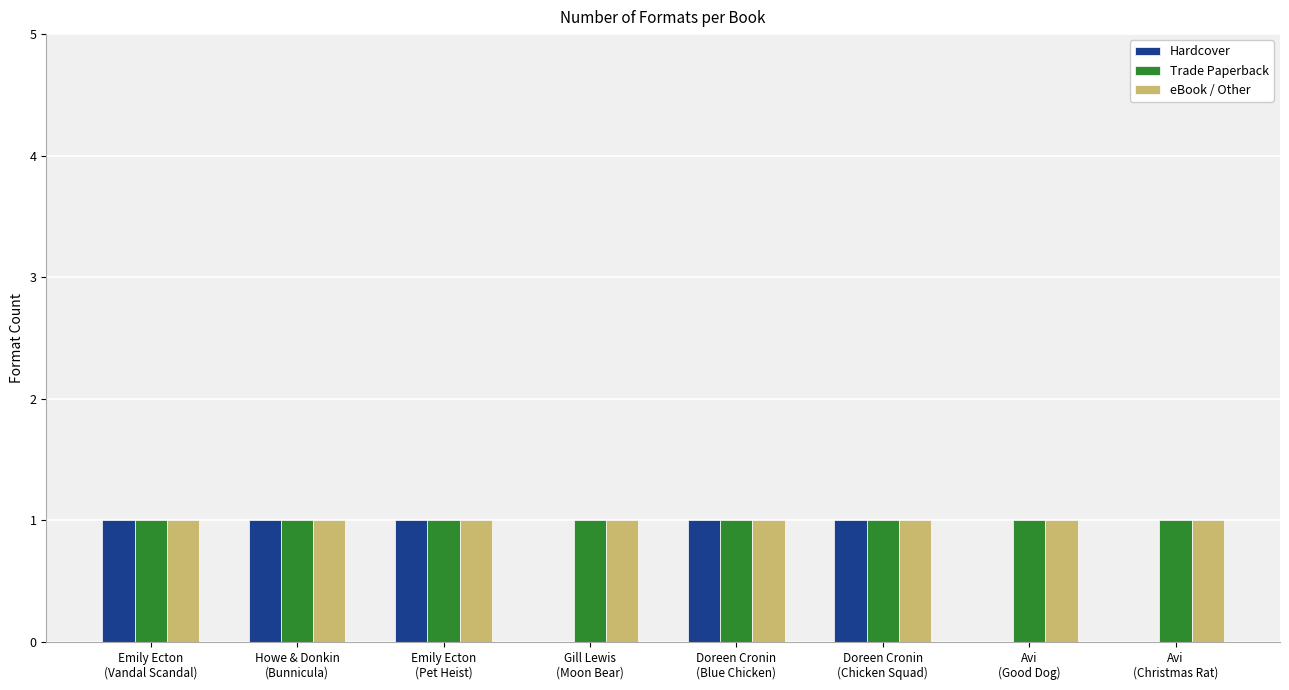

Which series has the largest range (max minus min)?

Hardcover